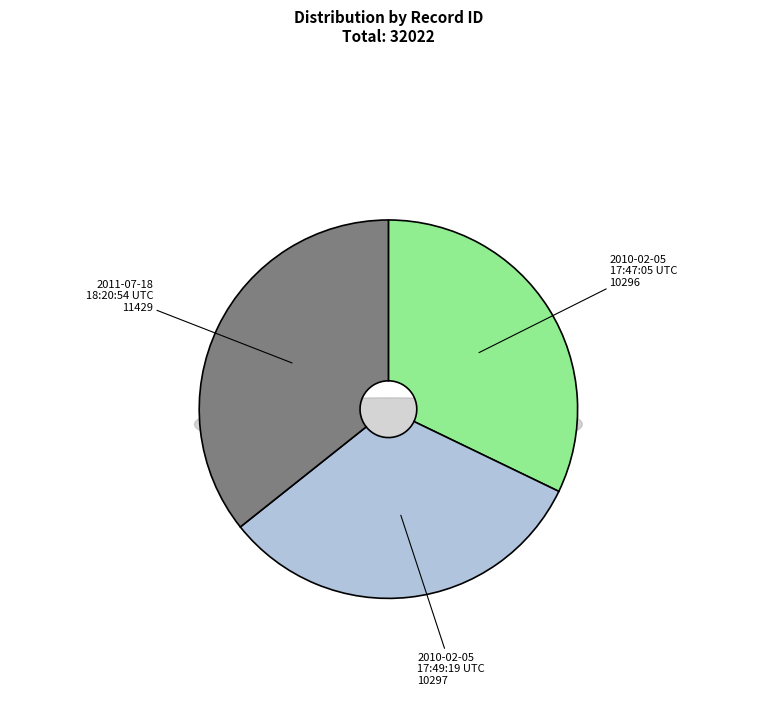

How many segments does this pie chart have?

3